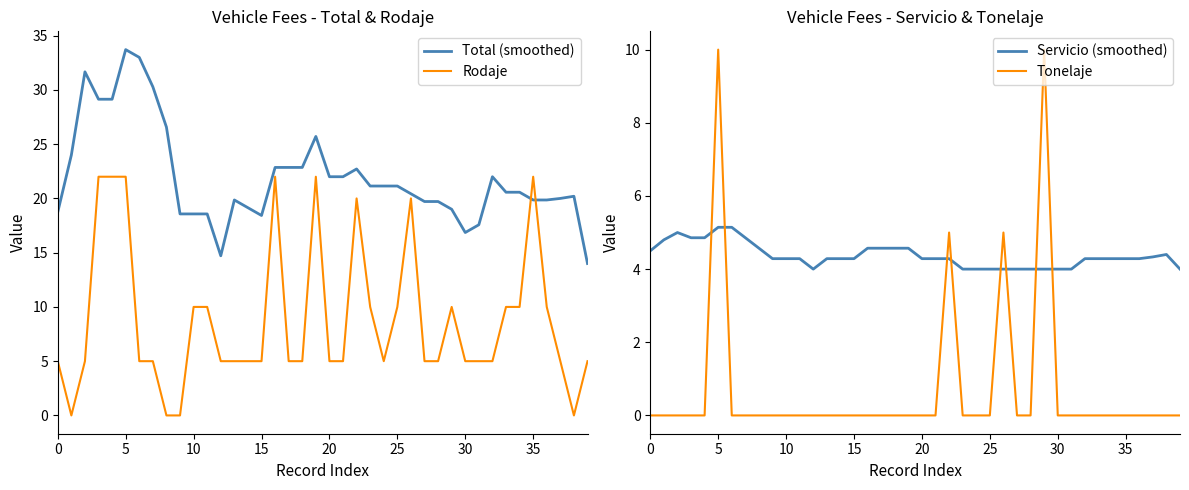

True or false: Total (smoothed) and Rodaje intersect in this chart.

True